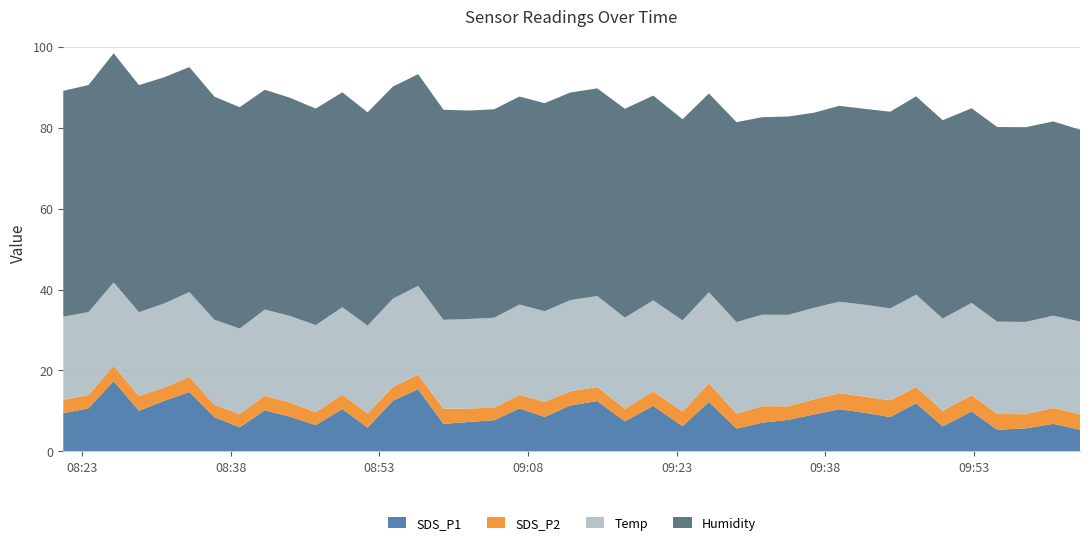

Reading right to left, transcribe all the data shown in this chart.

SDS_P1: 39=5.4	38=6.8	37=5.7	36=5.3	35=9.9	34=6.2	33=11.9	32=8.5	31=9.5	30=10.4	29=9.1	28=7.8	27=7.1	26=5.7	25=12.2	24=6.2	23=11.3	22=7.5	21=12.4	20=11.3	19=8.5	18=10.6	17=7.7	16=7.3	15=6.8	14=15.4	13=12.5	12=5.9	11=10.5	10=6.5	9=8.6	8=10.2	7=6.0	6=8.4	5=14.7	4=12.5	3=10.1	2=17.4	1=10.7	0=9.4
SDS_P2: 39=3.8	38=3.9	37=3.5	36=3.9	35=4.0	34=3.9	33=4.0	32=4.1	31=4.0	30=4.0	29=3.8	28=3.4	27=4.1	26=3.7	25=4.6	24=3.6	23=3.5	22=3.1	21=3.5	20=3.5	19=3.7	18=3.4	17=3.1	16=3.3	15=3.7	14=3.6	13=3.4	12=3.5	11=3.5	10=3.2	9=3.5	8=3.6	7=3.3	6=3.1	5=3.8	4=3.2	3=3.6	2=3.8	1=3.3	0=3.4
Temp: 39=22.9	38=22.8	37=22.8	36=22.8	35=22.8	34=22.8	33=22.8	32=22.7	31=22.7	30=22.6	29=22.6	28=22.6	27=22.6	26=22.6	25=22.5	24=22.5	23=22.5	22=22.5	21=22.5	20=22.5	19=22.4	18=22.3	17=22.2	16=22.1	15=22.0	14=21.9	13=21.8	12=21.7	11=21.6	10=21.5	9=21.4	8=21.3	7=21.1	6=21.0	5=20.9	4=20.8	3=20.7	2=20.6	1=20.5	0=20.5
Humidity: 39=47.4	38=48.0	37=48.1	36=48.1	35=48.1	34=49.0	33=49.0	32=48.6	31=48.4	30=48.4	29=48.2	28=49.0	27=48.8	26=49.4	25=49.1	24=49.7	23=50.6	22=51.6	21=51.3	20=51.3	19=51.4	18=51.4	17=51.5	16=51.5	15=51.9	14=52.3	13=52.4	12=52.7	11=53.1	10=53.5	9=53.9	8=54.3	7=54.7	6=55.1	5=55.6	4=55.9	3=56.1	2=56.6	1=56.1	0=55.8